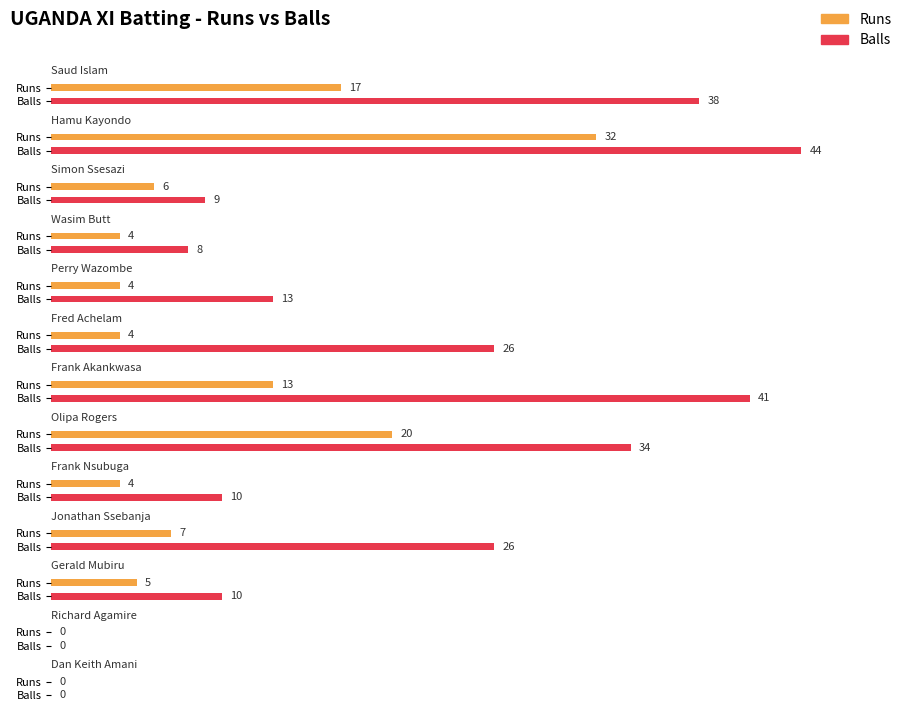

What is the average value of the Runs series?

9